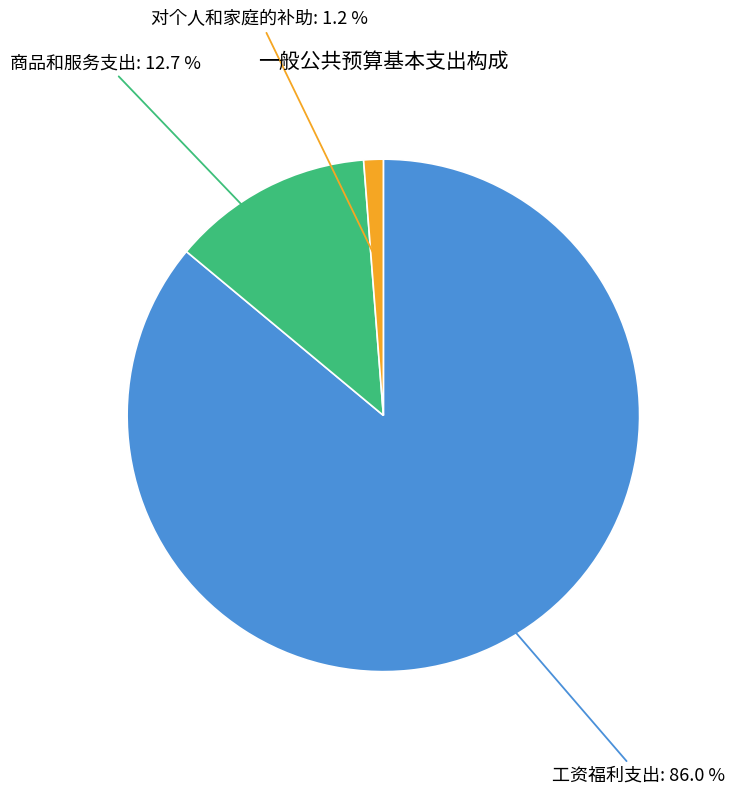

Between 对个人和家庭的补助 and 商品和服务支出, which is larger?

商品和服务支出